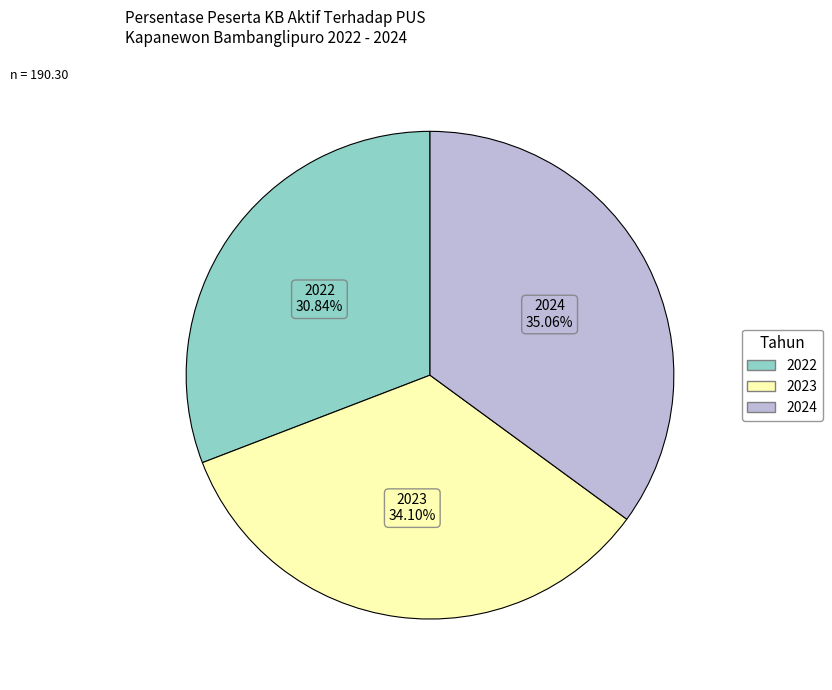

What is the total percentage of 2023 and 2024?

69.2%